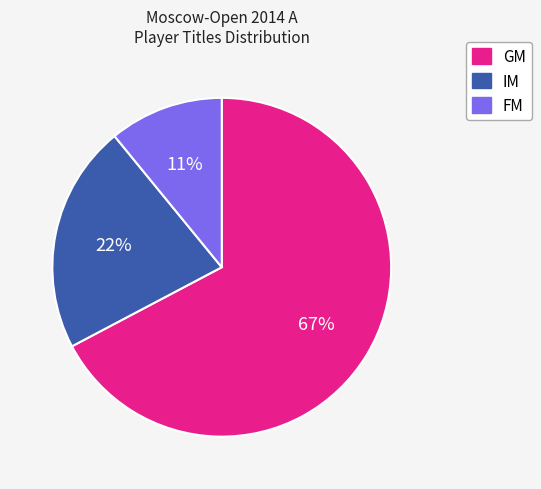

Is the sum of GM and FM greater than half?

Yes